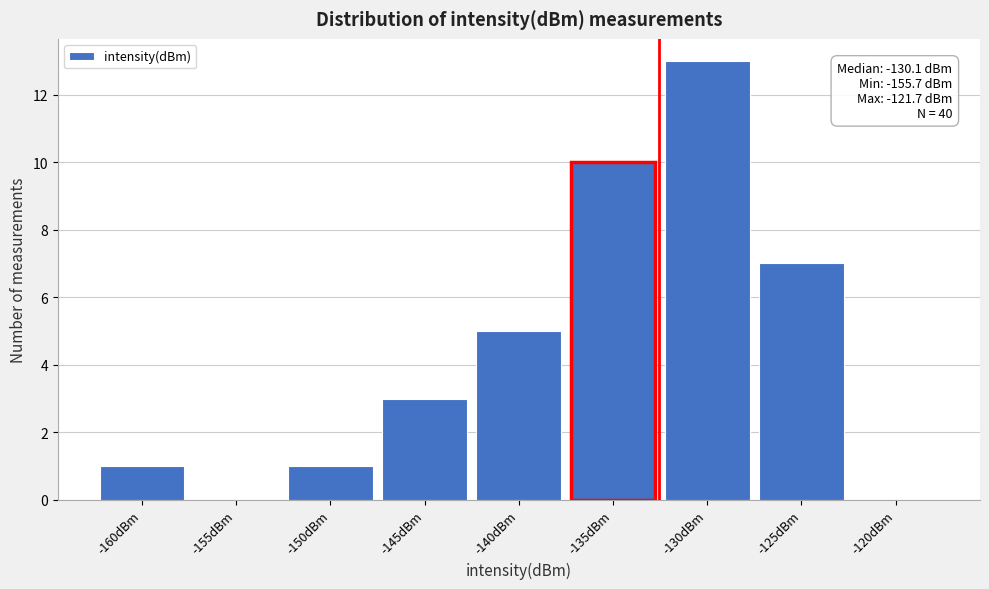

Reading right to left, extract all data points from this chart.

-120dBm=0	-125dBm=7	-130dBm=13	-135dBm=10	-140dBm=5	-145dBm=3	-150dBm=1	-155dBm=0	-160dBm=1